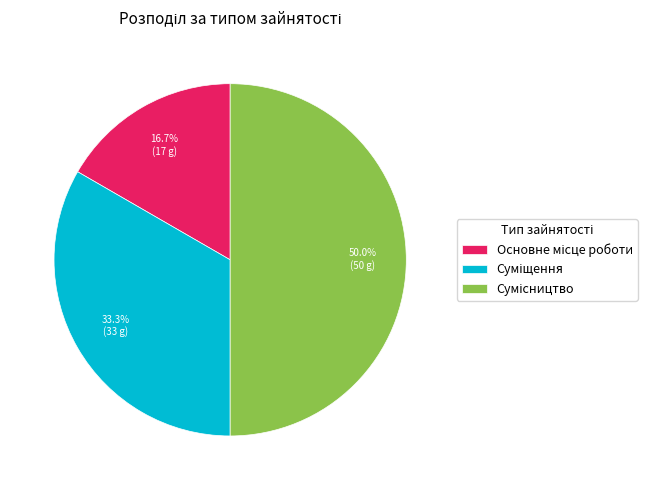

How many segments does this pie chart have?

3